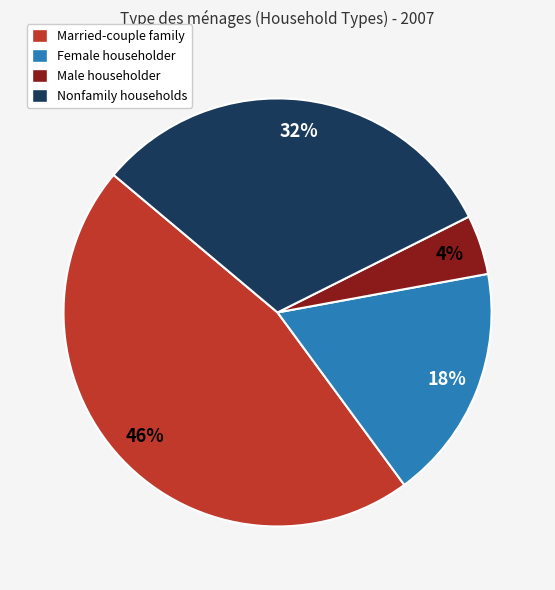

Is there any slice that represents more than half of the pie?

No